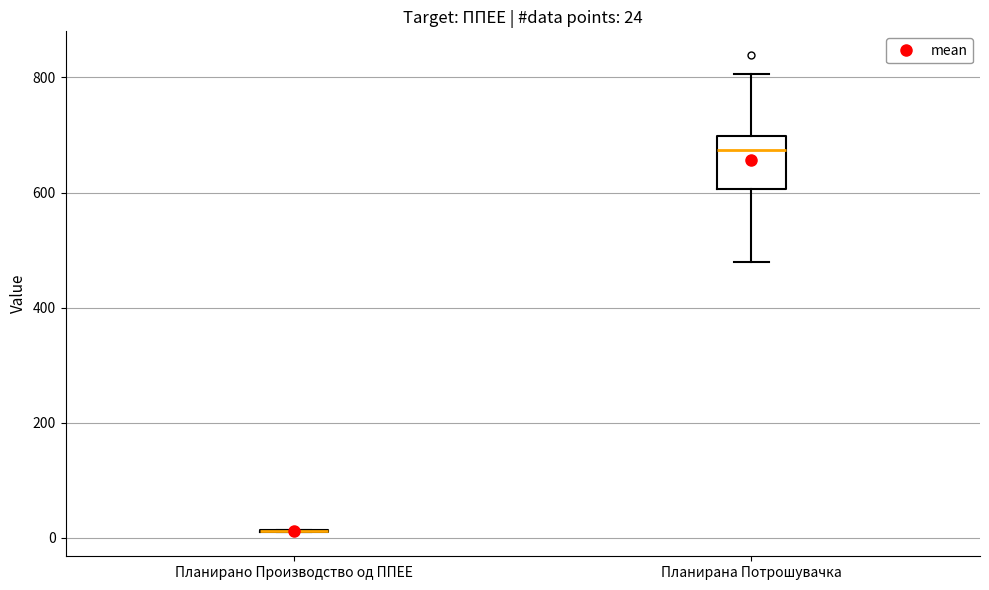

Which box is the tallest, from its lower edge to its upper edge?

Планирана Потрошувачка